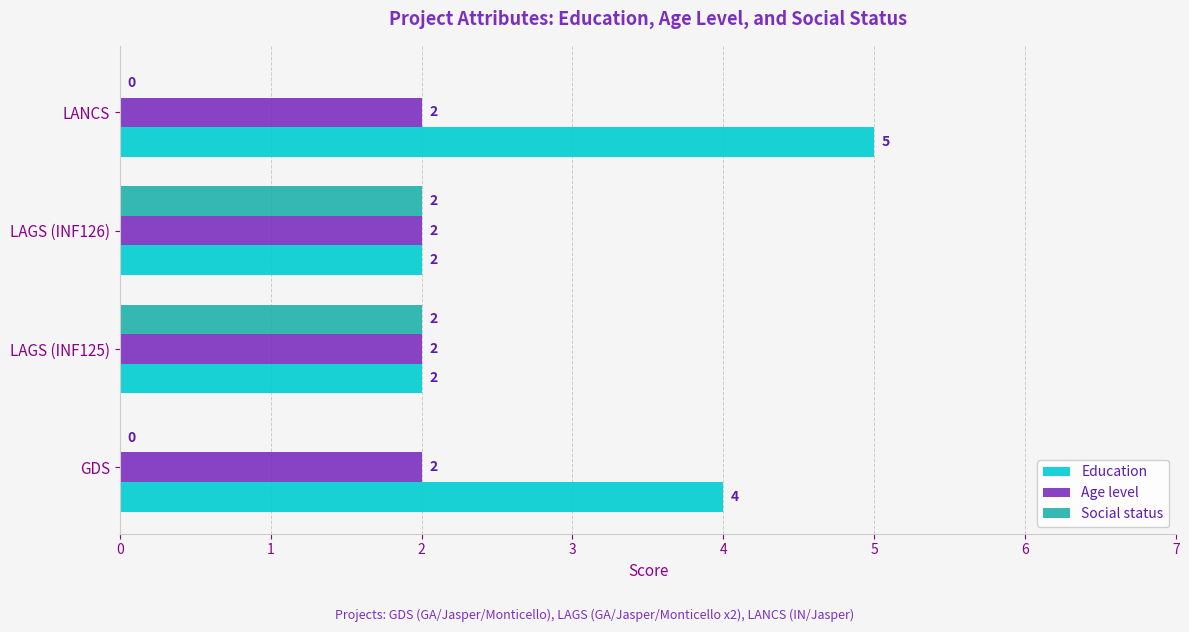

Between GDS and LANCS, which series saw the biggest shift?

Education